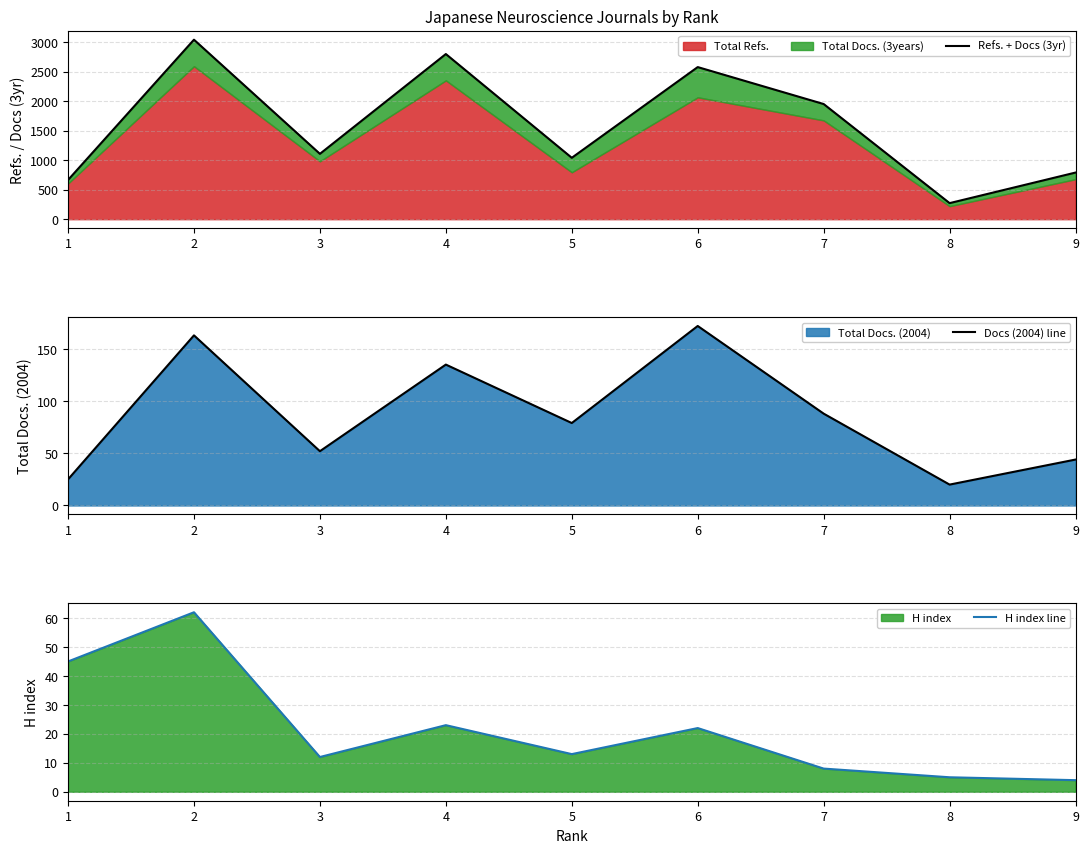

Reading left to right, what are all the values shown in this chart?

Refs. + Docs (3yr): 1=664	2=3041	3=1107	4=2798	5=1040	6=2577	7=1951	8=272	9=790
Docs (2004) line: 1=25	2=163	3=52	4=135	5=79	6=172	7=88	8=20	9=44
H index line: 1=45	2=62	3=12	4=23	5=13	6=22	7=8	8=5	9=4